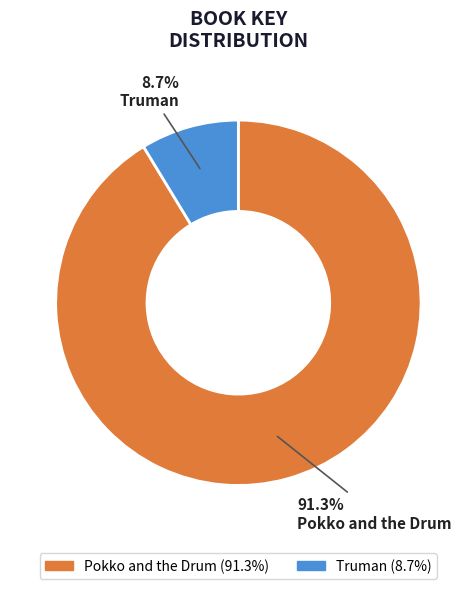

Which has a higher value, Pokko and the Drum or Truman?

Pokko and the Drum